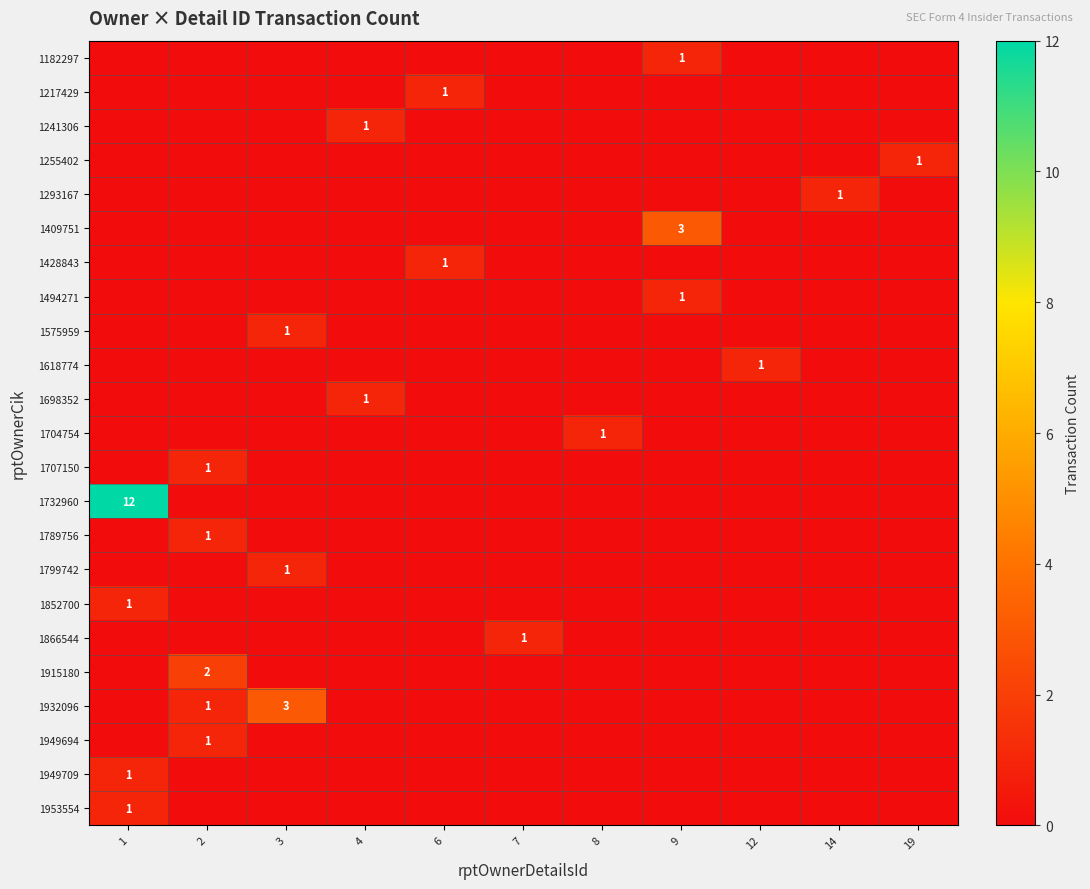

Between 7 and 9, which is larger?

9